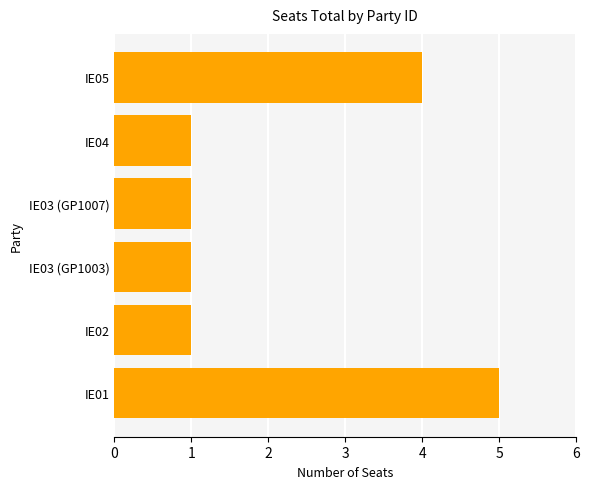

Reading bottom to top, what are all the values shown in this chart?

5	1	1	1	1	4